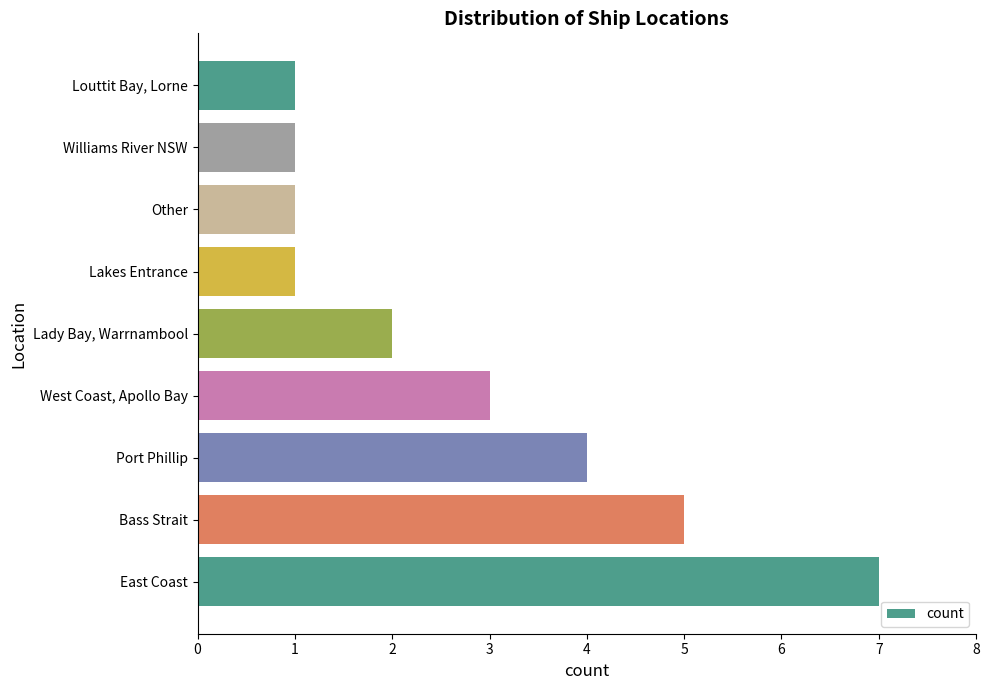

What is the difference between the second highest and second lowest values?

4